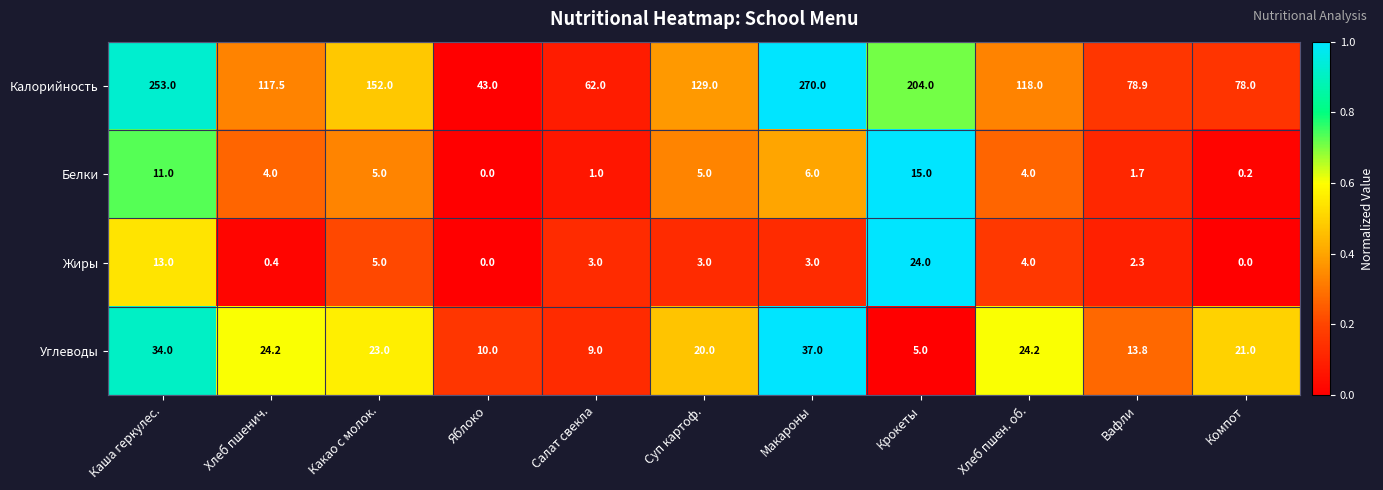

What is the spread (max minus min) of values at Хлеб пшенич.?

117.1